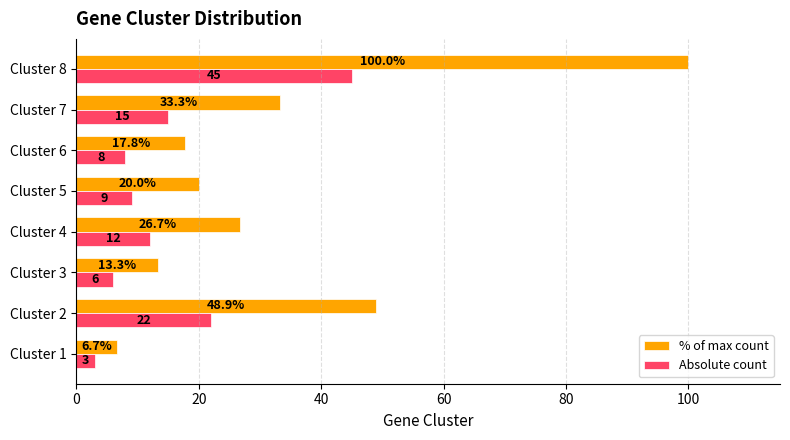

What is the difference between the second highest and second lowest values in the % of max count series?

35.6